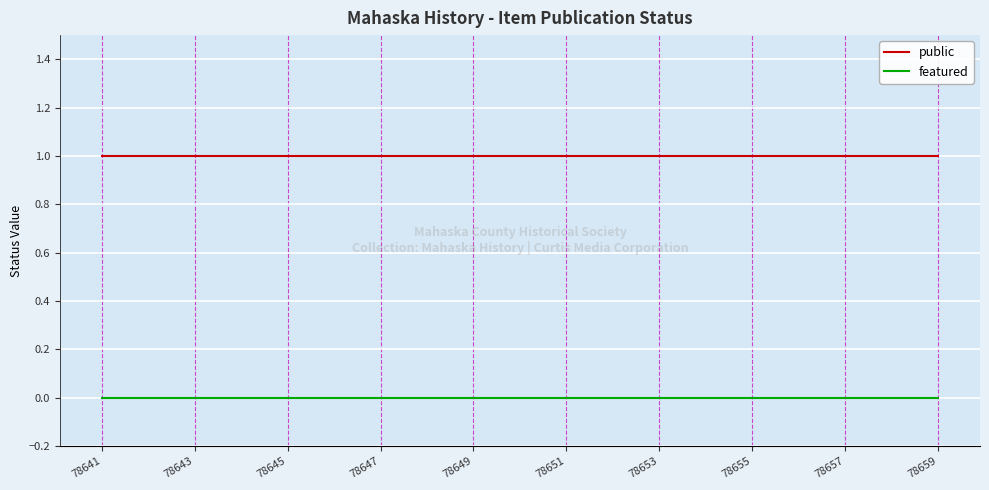

Rank the series at 78649 from highest to lowest value.

public, featured